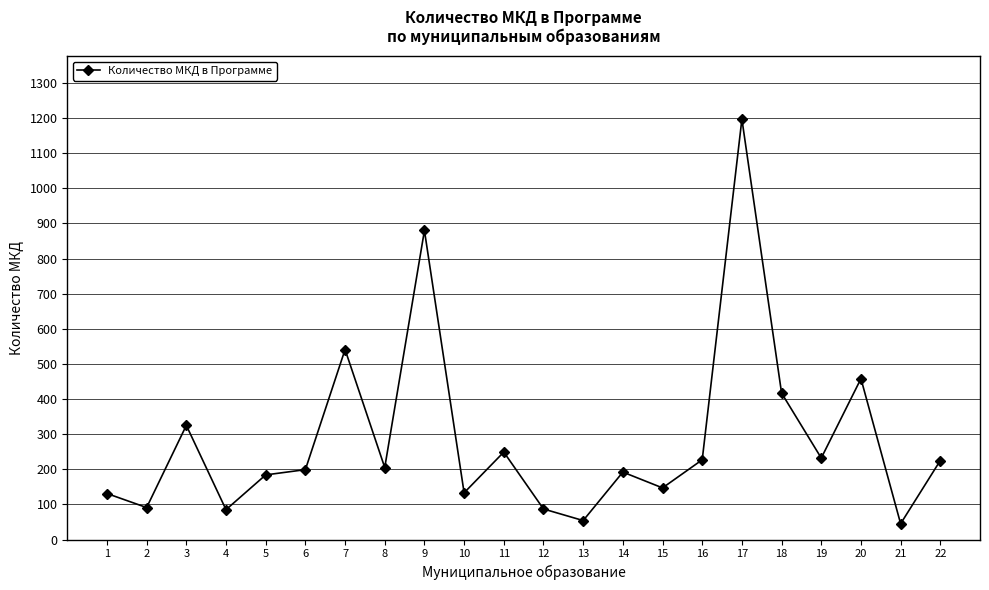

Is it true that the value at 2 is 91?

True